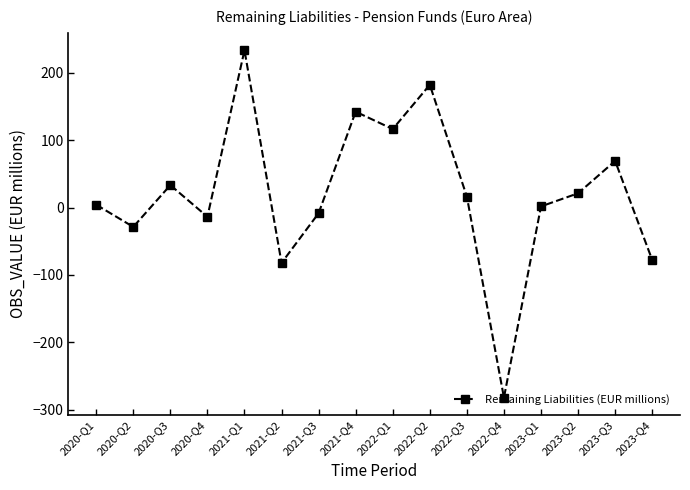

How many series are shown in this chart?

1